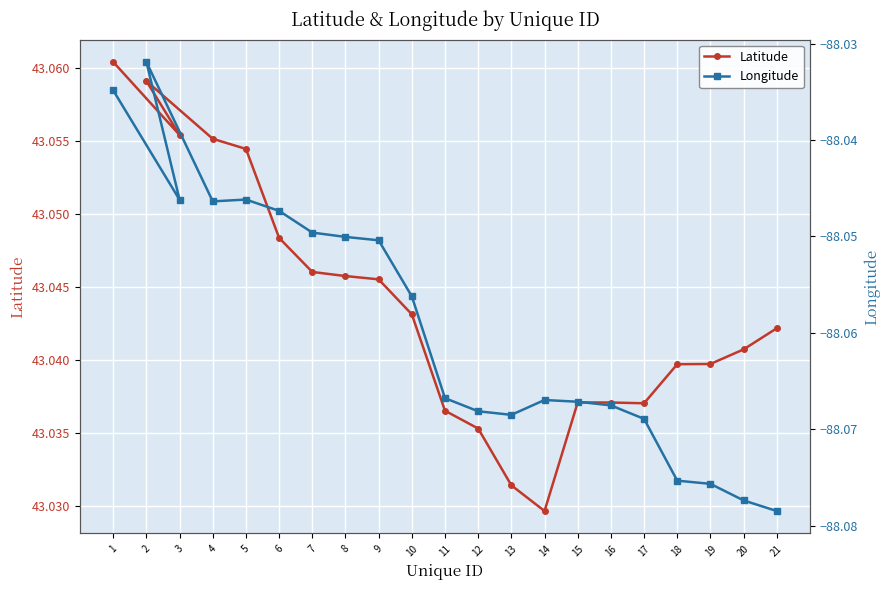

At which label is Latitude closest to 43?

14